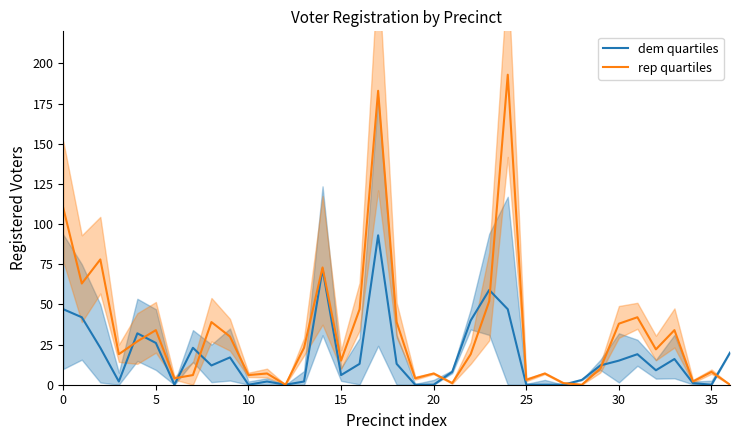

What is the total value across all series at 18?

52